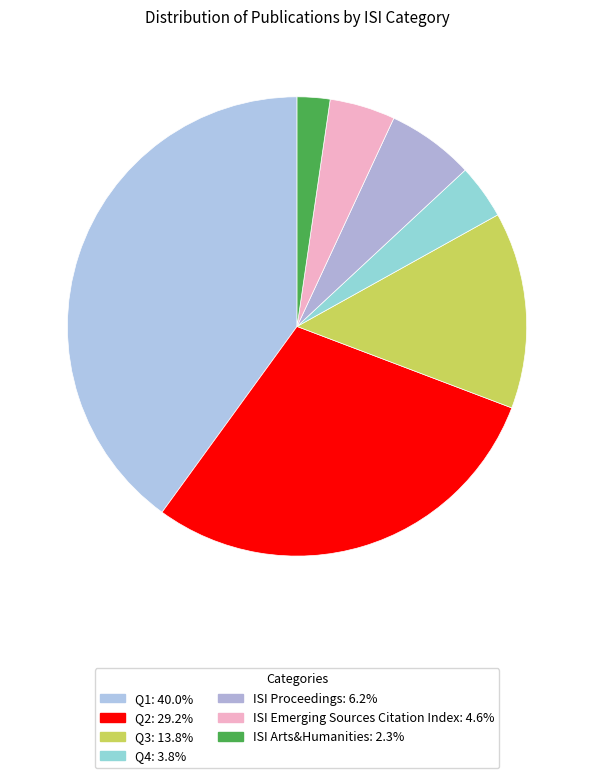

True or false: Q4 accounts for 4% of the total.

True